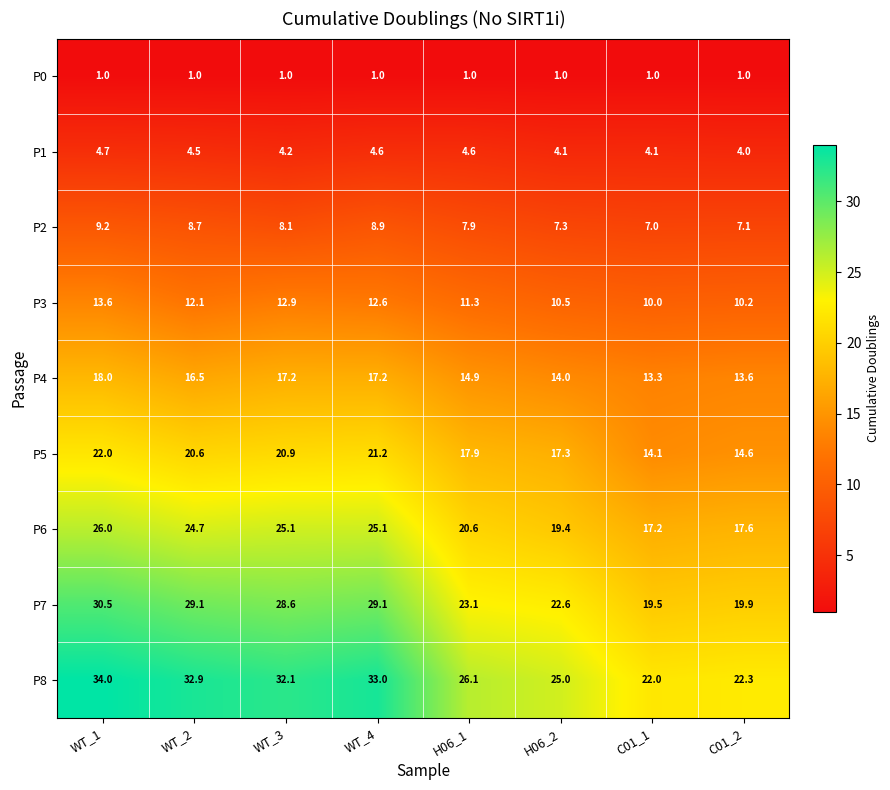

What is the average value of the P4 series?

15.6